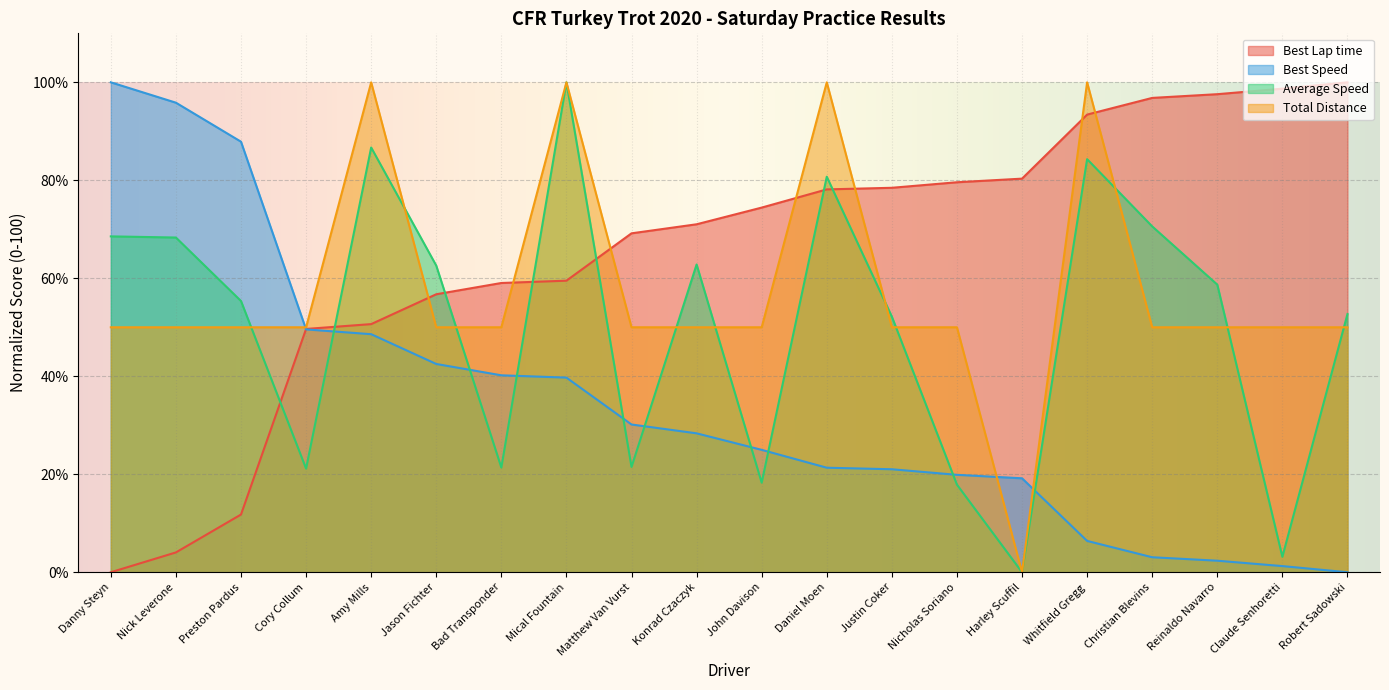

How many values in the Best Lap time series exceed 74?

10